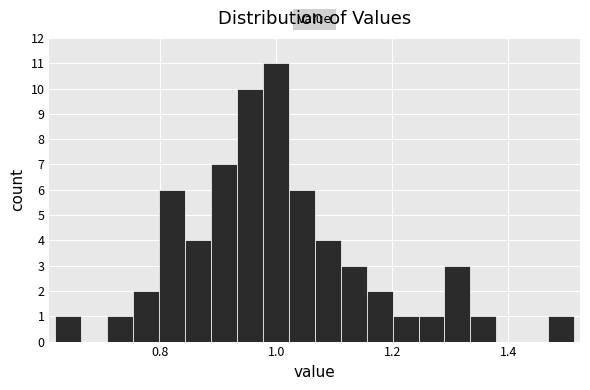

Read against the x-axis, roughly where is the centre of the tallest bar?

1.00